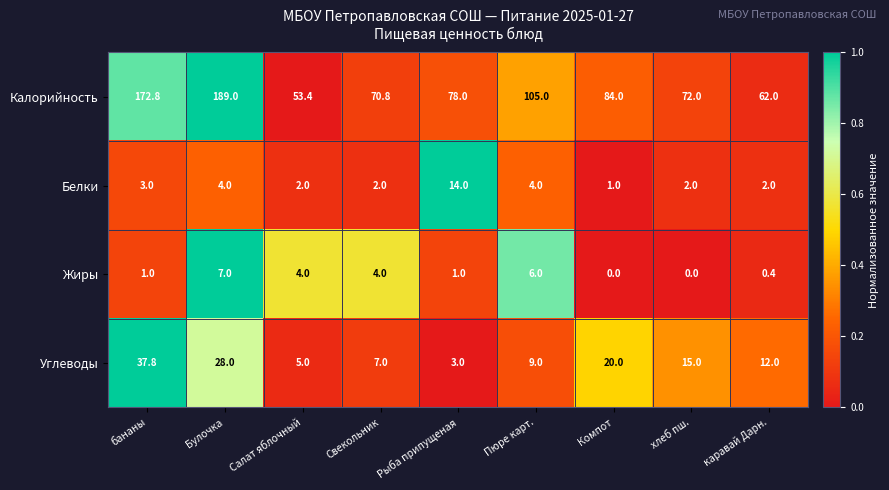

Count the number of categories in the chart.

9